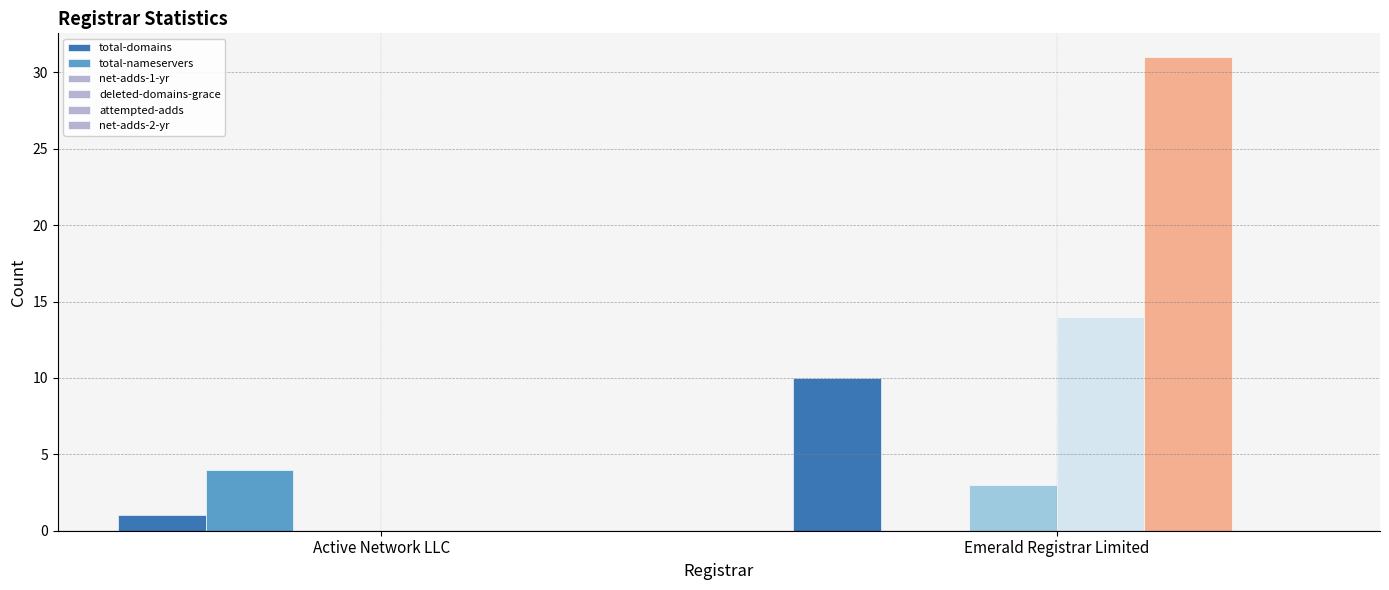

How many series are shown in this chart?

5